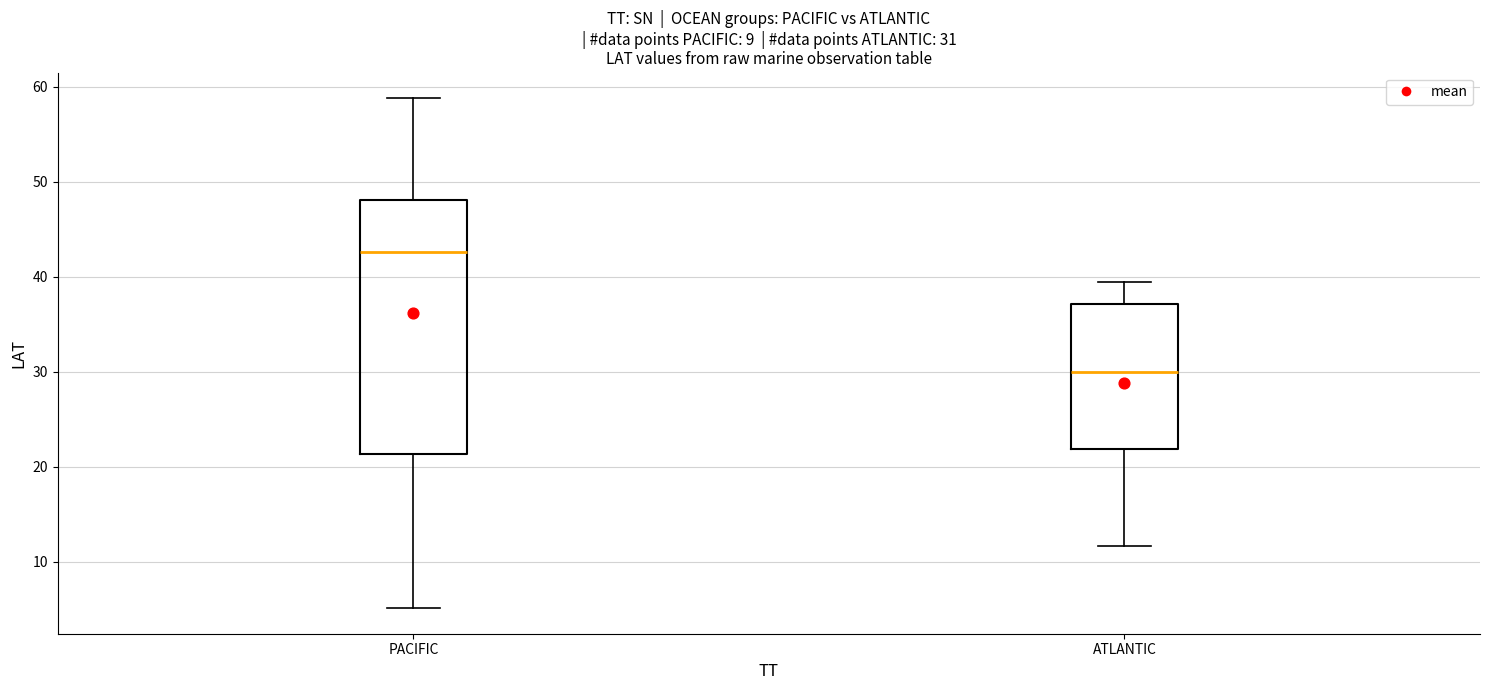

Which box is the tallest, from its lower edge to its upper edge?

PACIFIC